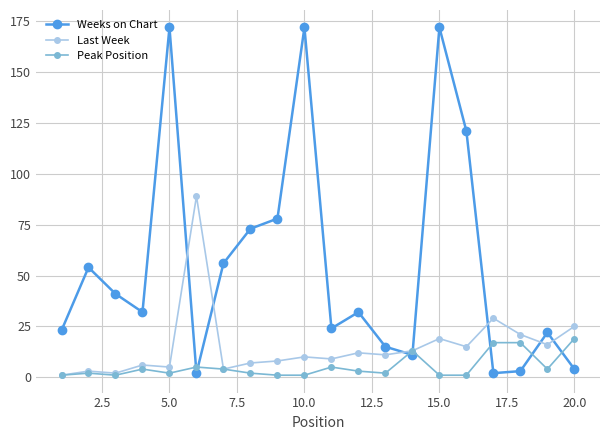

Which series has the largest total across all categories?

Weeks on Chart